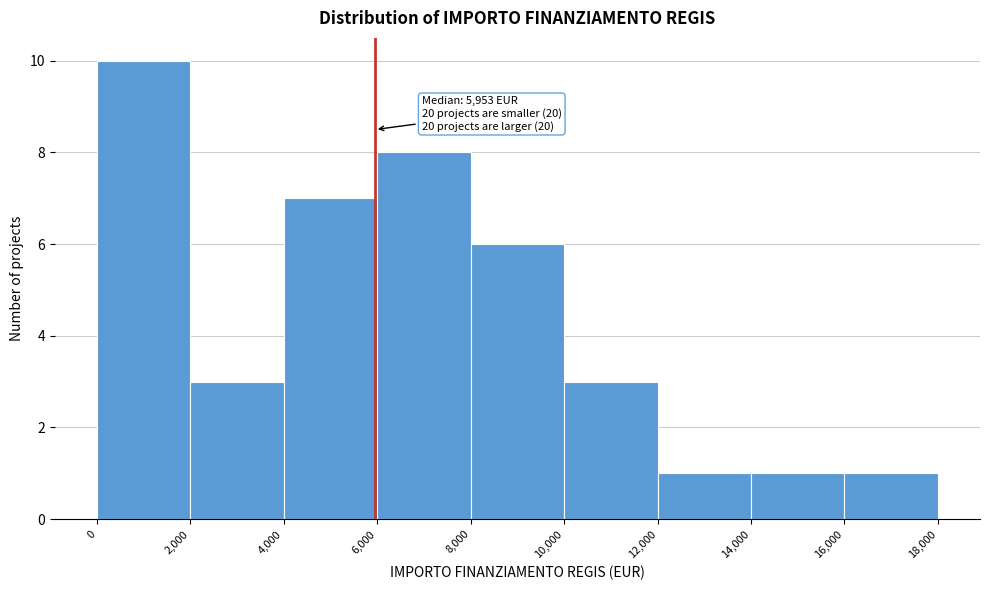

Over which range of the x-axis is the bar tallest?

0 to 2,000